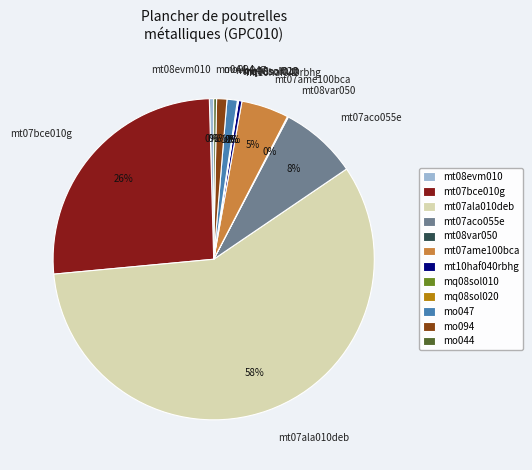

Is there a majority slice in this chart?

Yes